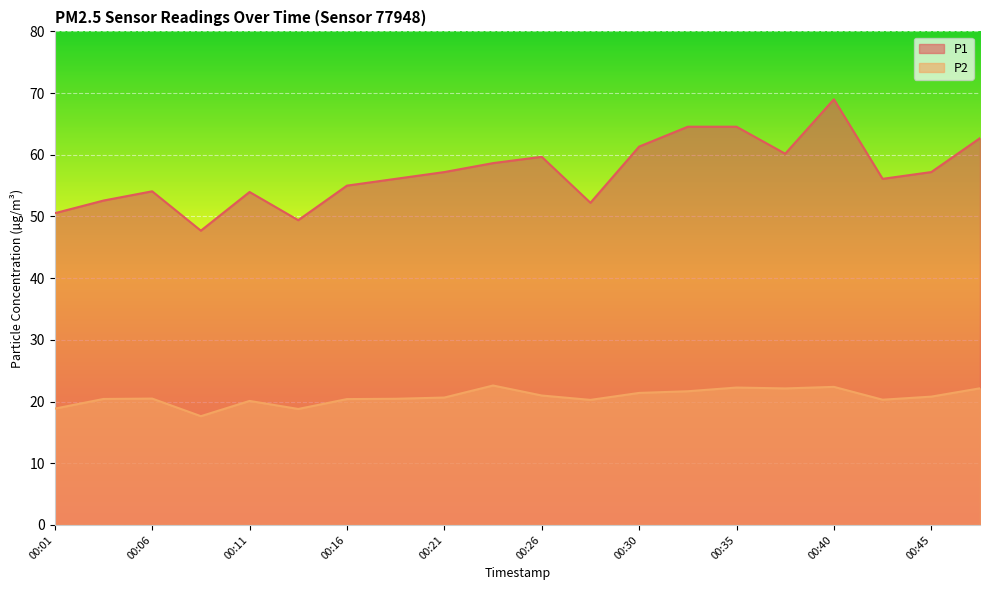

At which label does P2 reach its minimum?

00:08